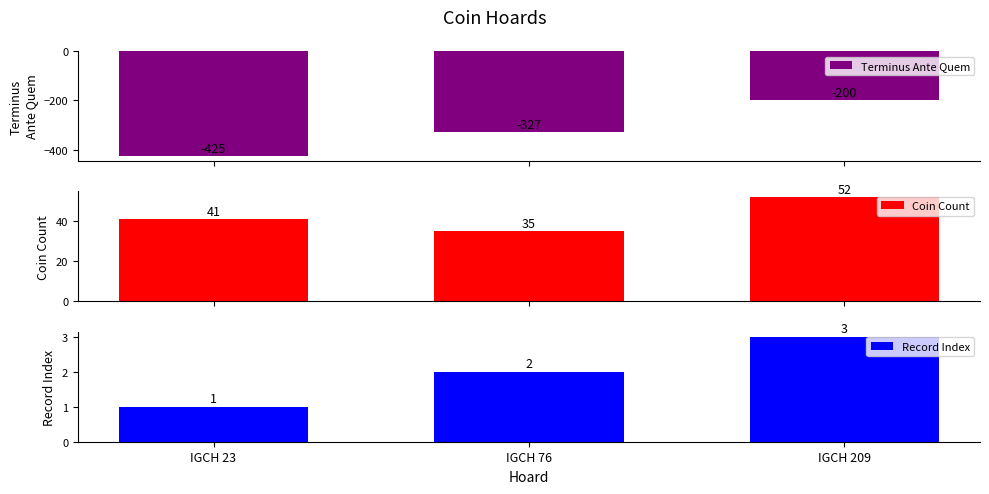

Reading left to right, list all the values displayed in this chart.

Terminus Ante Quem: -425	-327	-200
Coin Count: 41	35	52
Record Index: 1	2	3